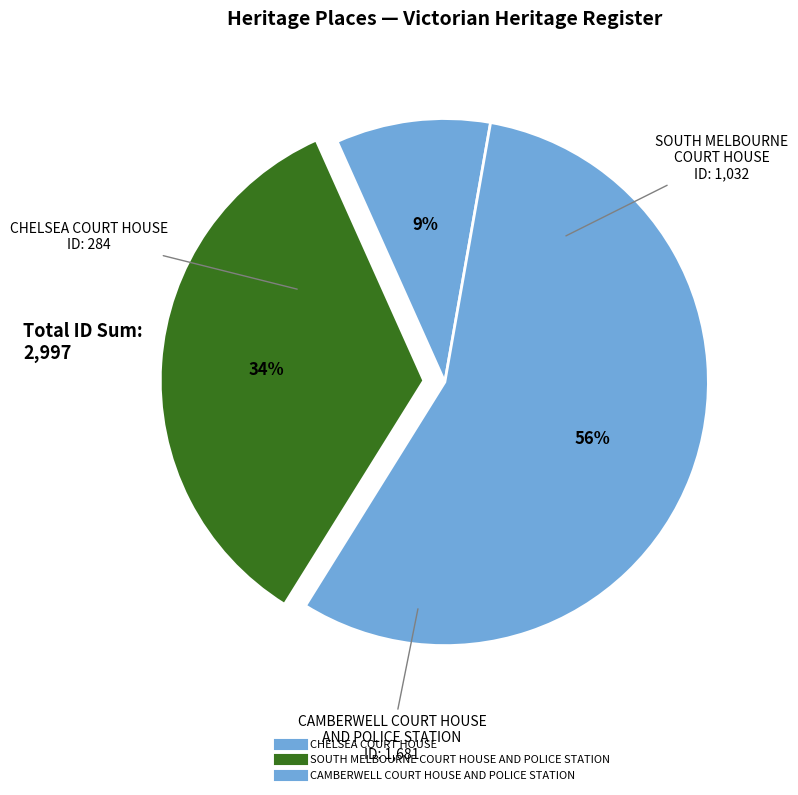

Which slice represents more than half of the pie?

CAMBERWELL COURT HOUSE AND POLICE STATION